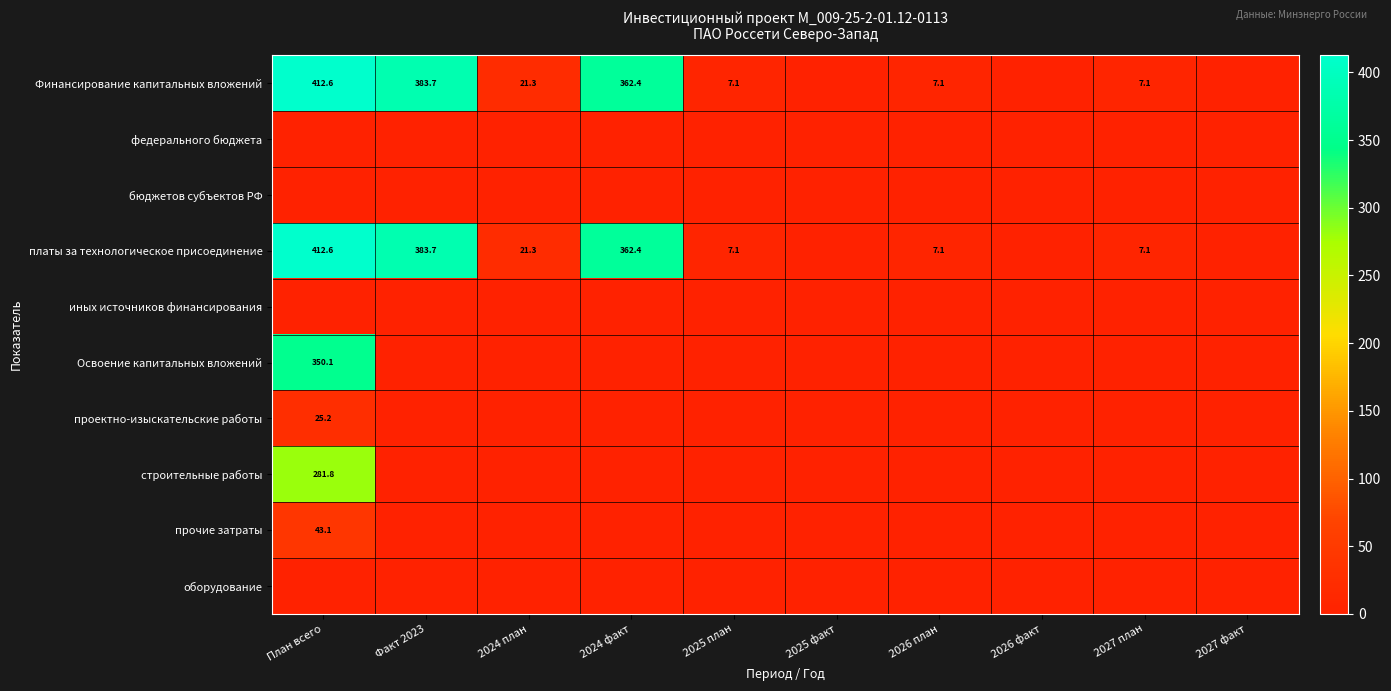

Between План всего and Факт 2023, which series saw the biggest shift?

Освоение капитальных вложений